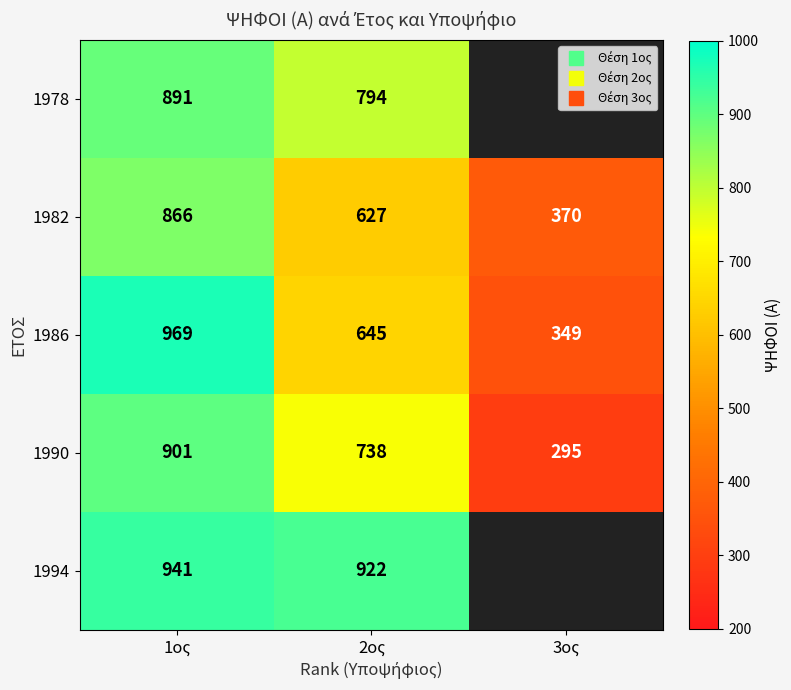

What value does the 1978 series have at 2ος?

794.0